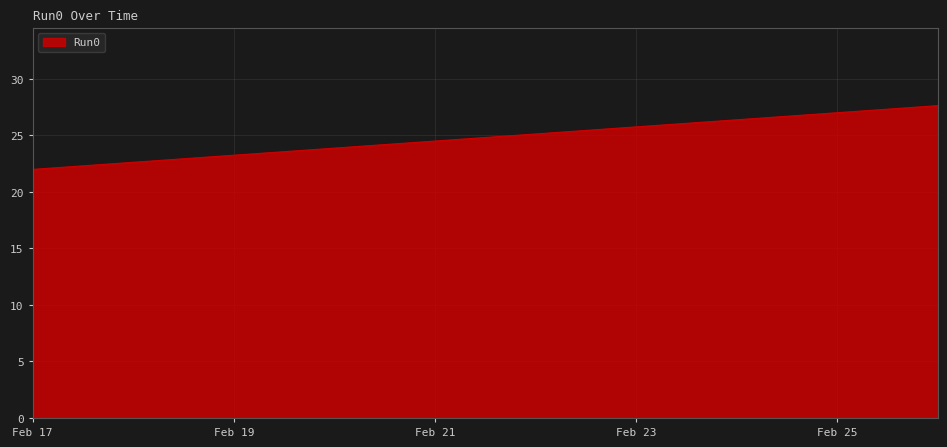

What is the sum of all values?

248.2